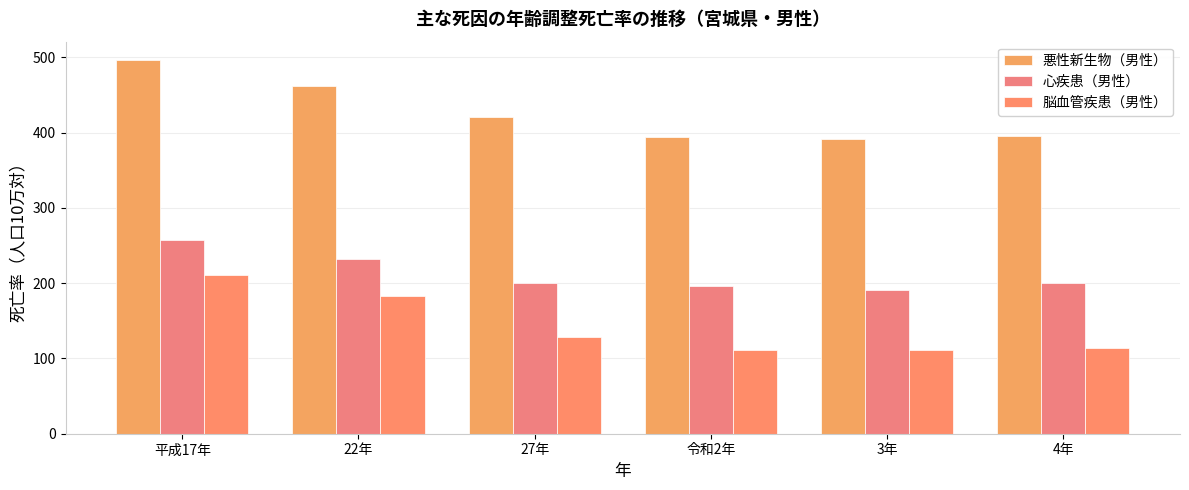

What is the difference between the maximum and minimum values in the 心疾患（男性） series?

65.5